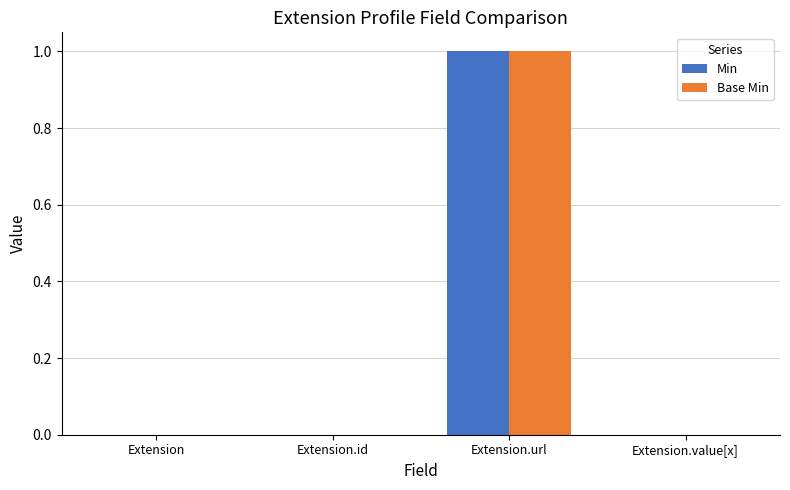

Count the number of categories in the chart.

4